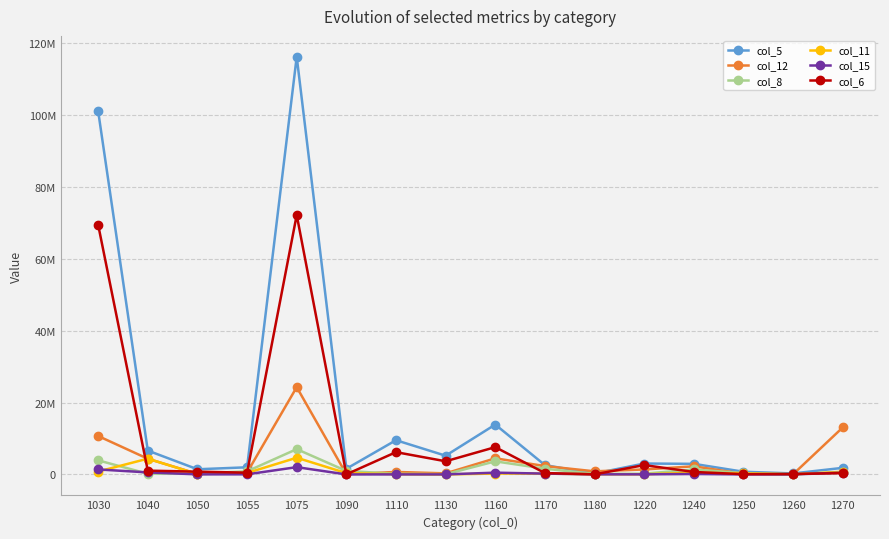

Does the chart have visible grid lines?

Yes